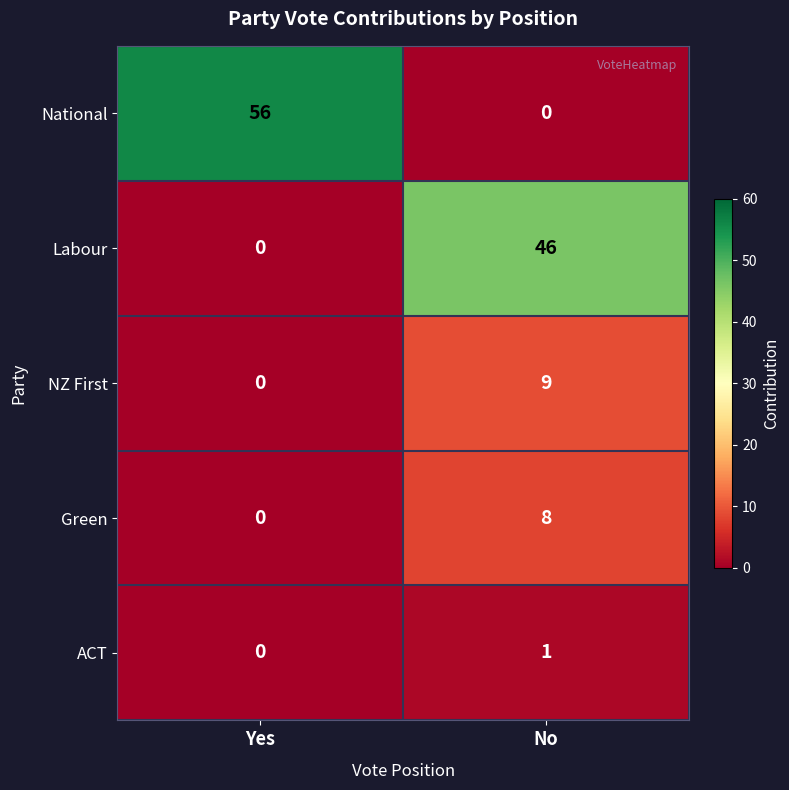

True or false: Green has a value of 5 at Yes.

False